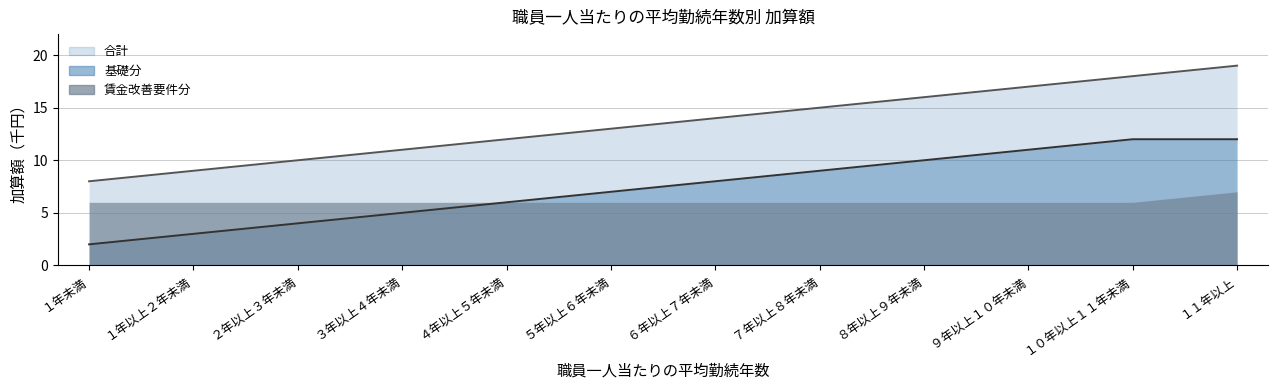

The value of 基礎分 at ８年以上９年未満 is 10. True or false?

True